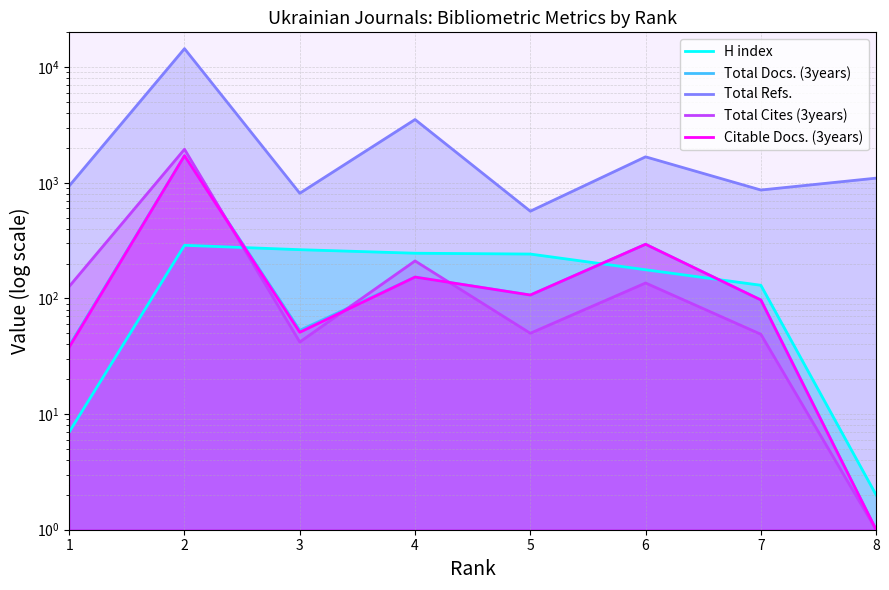

Where does the Total Refs. series first go above 1097?

2